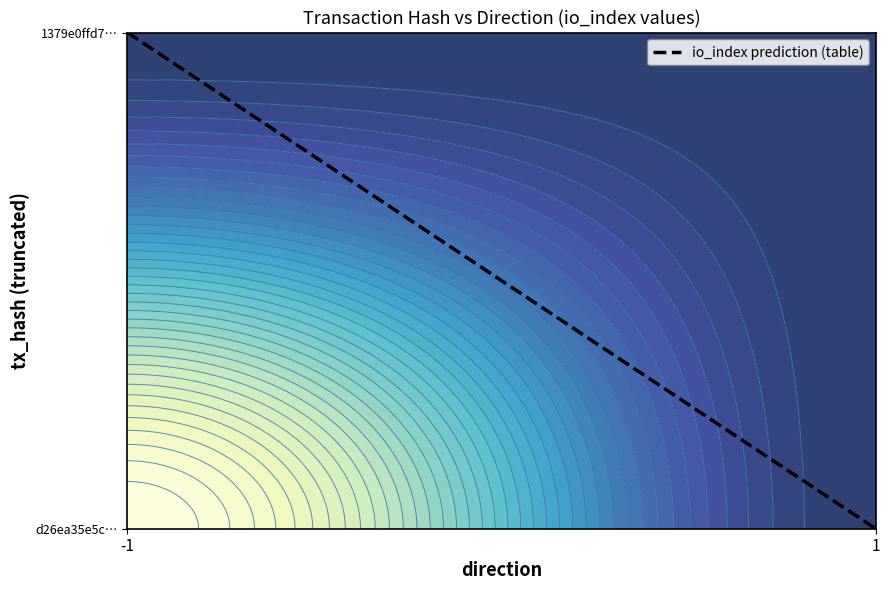

What is the difference between the values at 1 and -1?

1